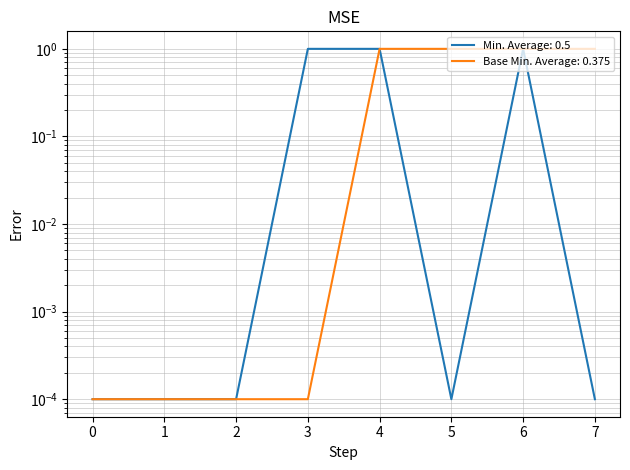

How many lines are shown in the chart?

2